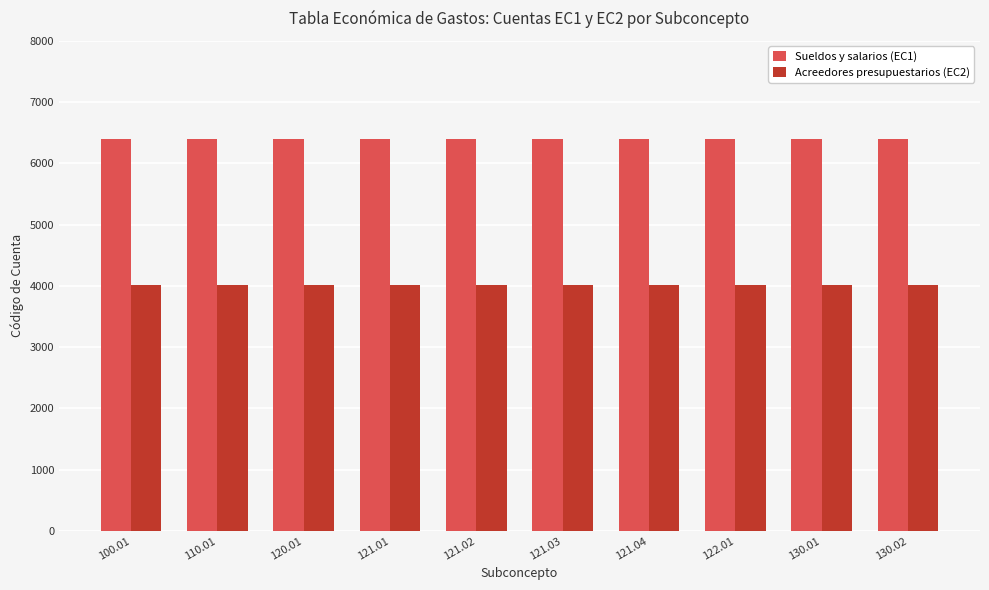

Reading right to left, what are all the values shown in this chart?

Sueldos y salarios (EC1): 130.02=6400	130.01=6400	122.01=6400	121.04=6400	121.03=6400	121.02=6400	121.01=6400	120.01=6400	110.01=6400	100.01=6400
Acreedores presupuestarios (EC2): 130.02=4010	130.01=4010	122.01=4010	121.04=4010	121.03=4010	121.02=4010	121.01=4010	120.01=4010	110.01=4010	100.01=4010